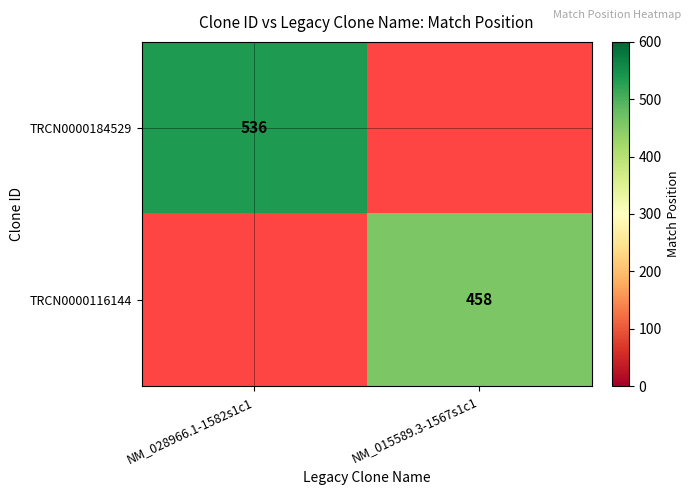

Is the value of TRCN0000184529 at NM_028966.1-1582s1c1 greater than the value of TRCN0000116144 at NM_015589.3-1567s1c1?

Yes